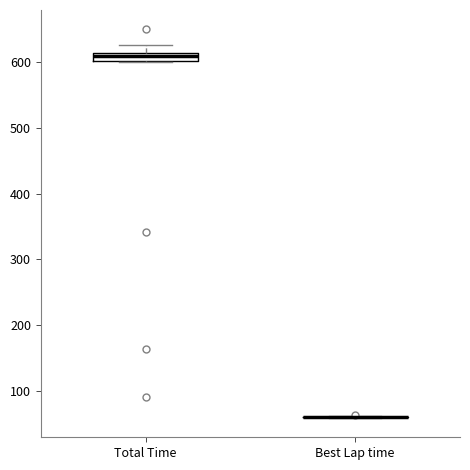

Comparing the boxes themselves (not the whiskers), which one is the tallest?

Total Time